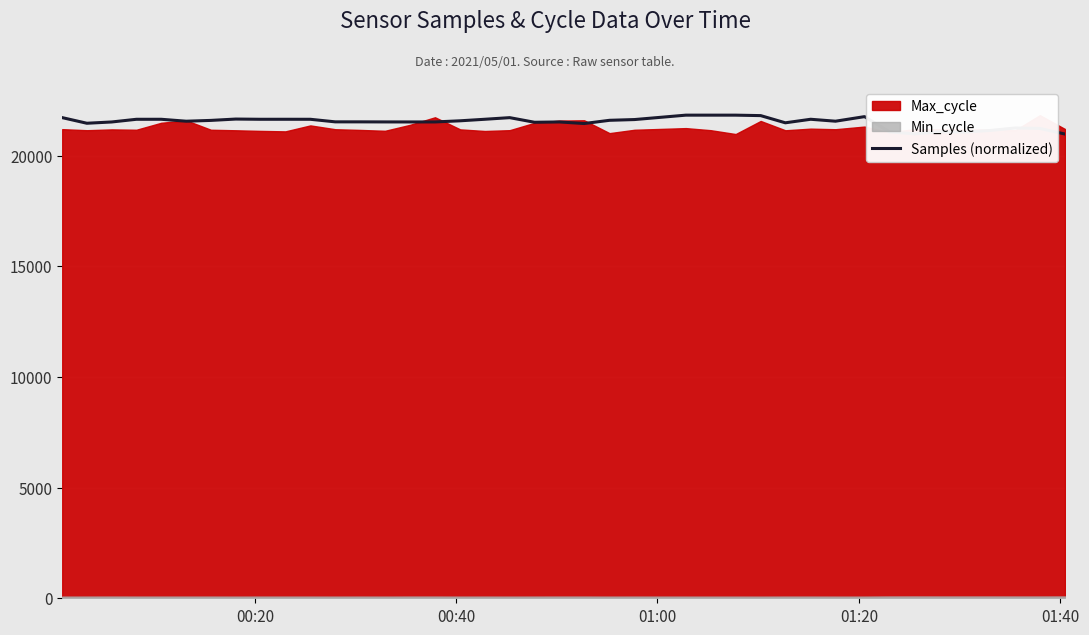

What is the highest value of the Samples (normalized) series?

21833.0